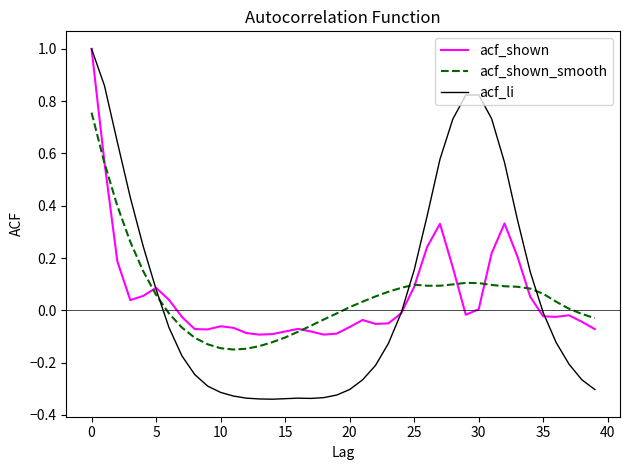

How many intersections are there between acf_shown_smooth and acf_shown?

7